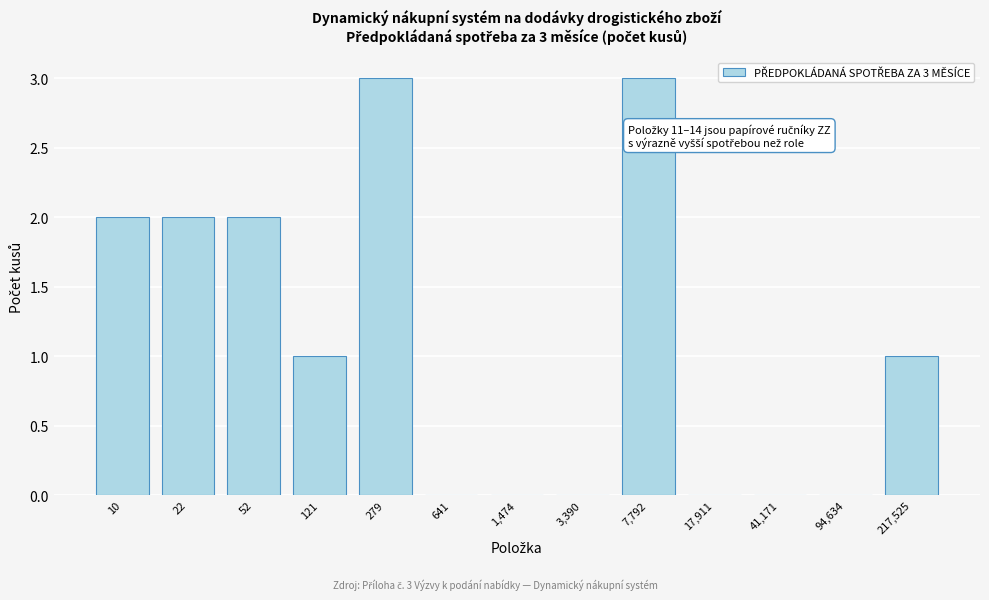

Reading left to right, list all the values displayed in this chart.

10=2	22=2	52=2	121=1	279=3	641=0	1,474=0	3,390=0	7,792=3	17,911=0	41,171=0	94,634=0	217,525=1